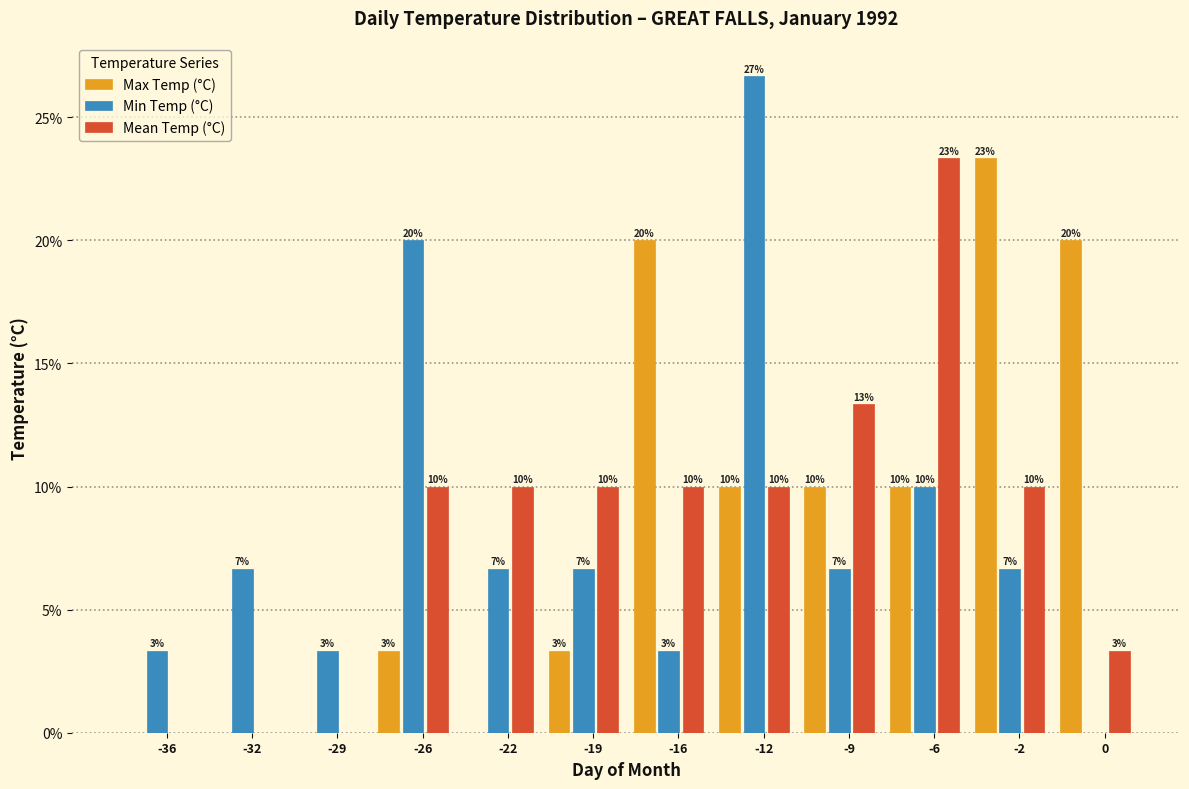

Are the bars horizontal?

No